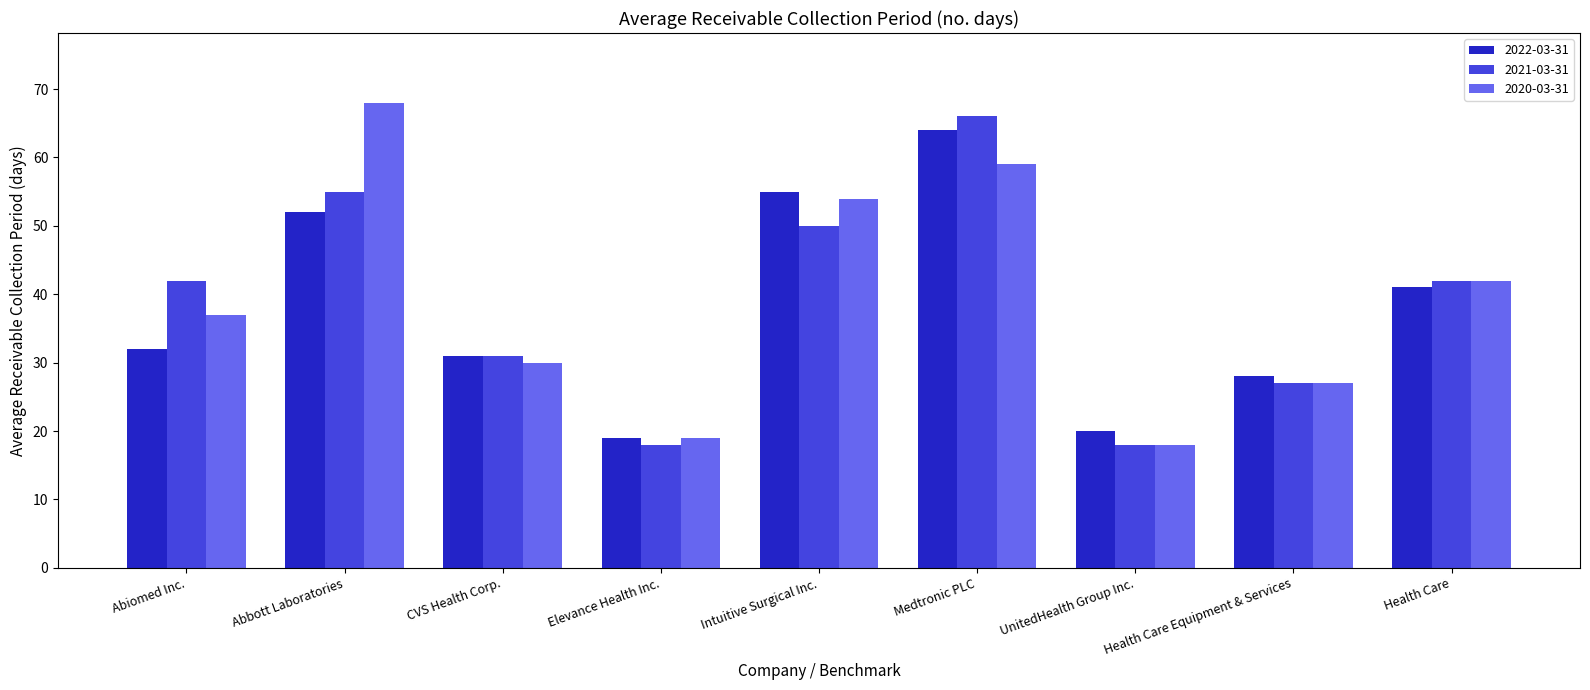

Reading right to left, list all the values displayed in this chart.

2022-03-31: Health Care=41	Health Care Equipment & Services=28	UnitedHealth Group Inc.=20	Medtronic PLC=64	Intuitive Surgical Inc.=55	Elevance Health Inc.=19	CVS Health Corp.=31	Abbott Laboratories=52	Abiomed Inc.=32
2021-03-31: Health Care=42	Health Care Equipment & Services=27	UnitedHealth Group Inc.=18	Medtronic PLC=66	Intuitive Surgical Inc.=50	Elevance Health Inc.=18	CVS Health Corp.=31	Abbott Laboratories=55	Abiomed Inc.=42
2020-03-31: Health Care=42	Health Care Equipment & Services=27	UnitedHealth Group Inc.=18	Medtronic PLC=59	Intuitive Surgical Inc.=54	Elevance Health Inc.=19	CVS Health Corp.=30	Abbott Laboratories=68	Abiomed Inc.=37